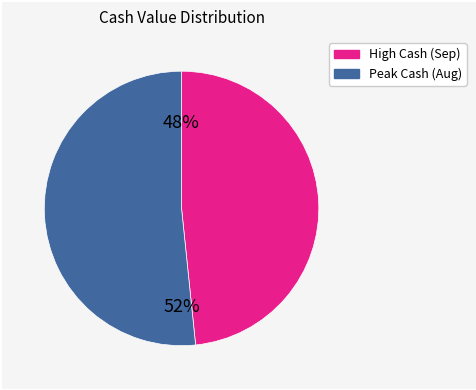

To the nearest percent, what is the average slice percentage?

50%